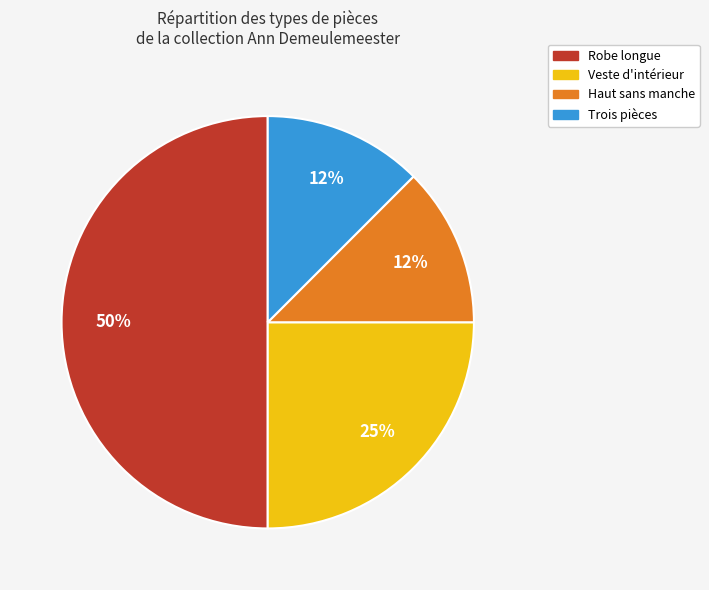

To the nearest percent, what is the average slice percentage?

25%